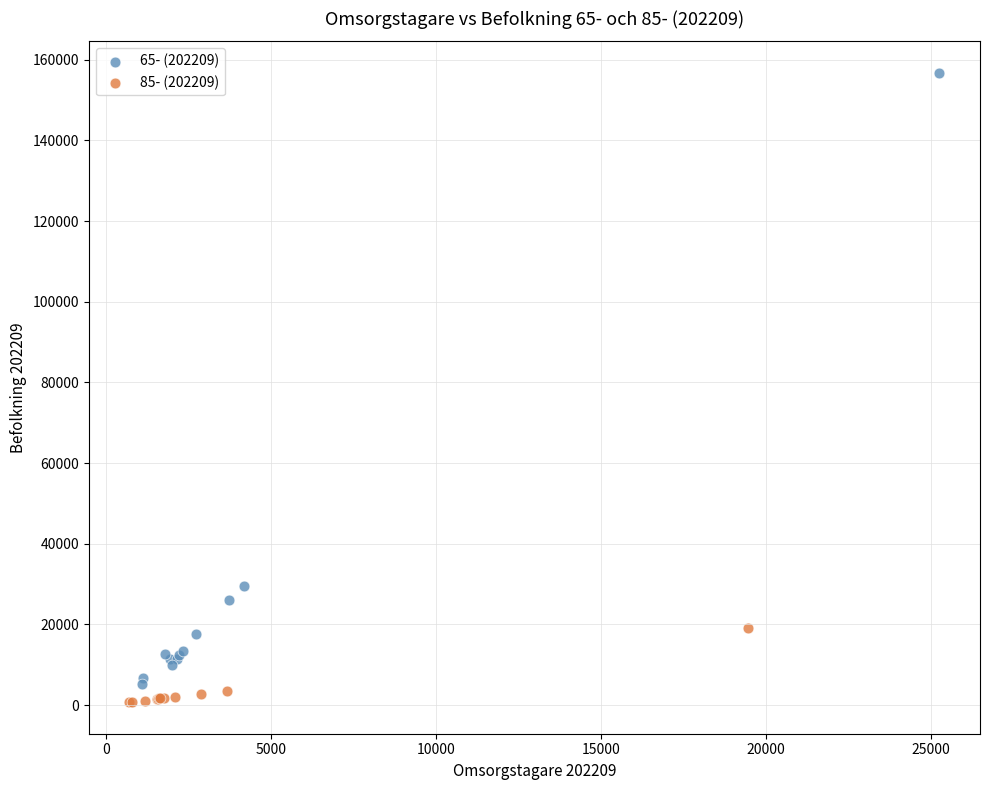

What are all the series names shown in the legend?

65- (202209), 85- (202209)